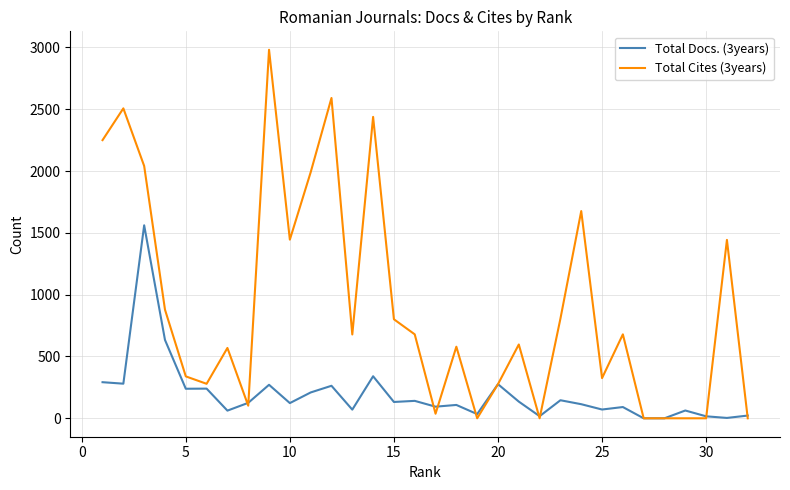

What is the greatest value displayed?

2981